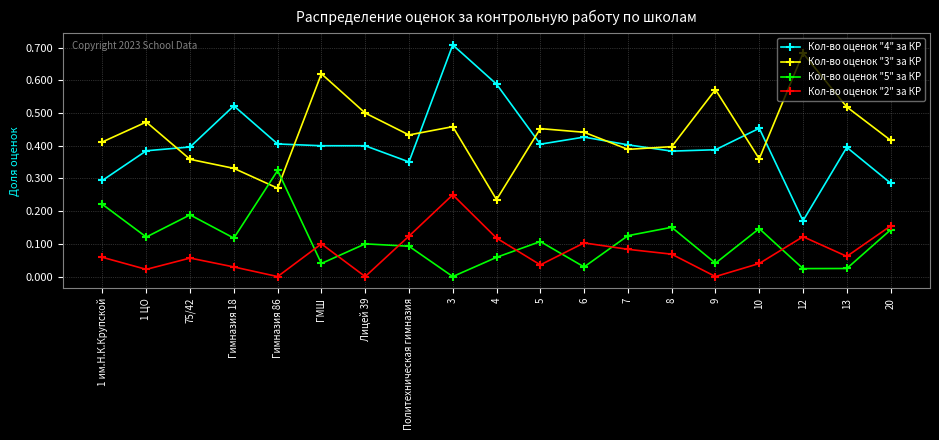

In Кол-во оценок "3" за КР, how many points are higher than both neighbors (excluding endpoints)?

6